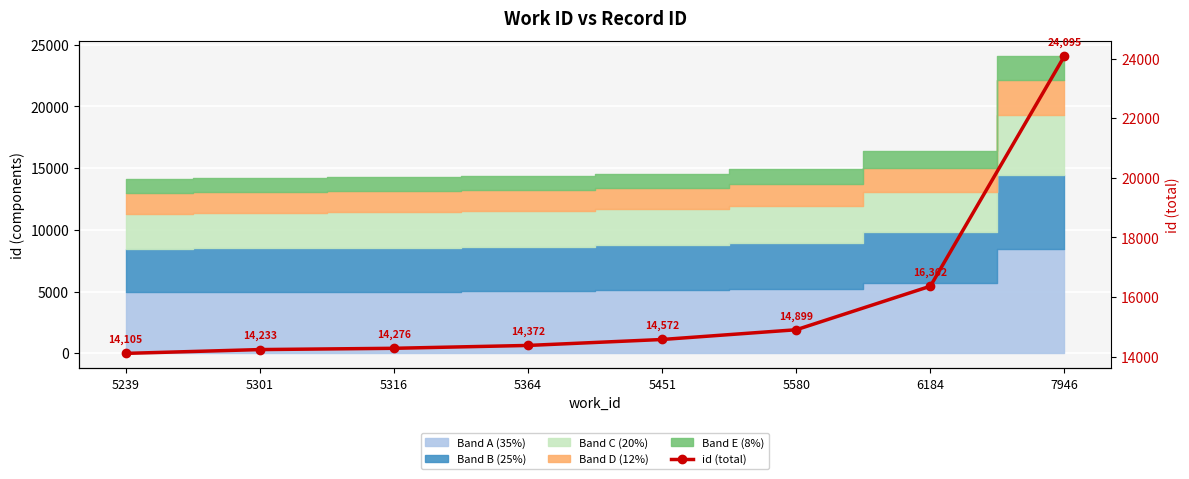

The value at 5316 is 4182. True or false?

False